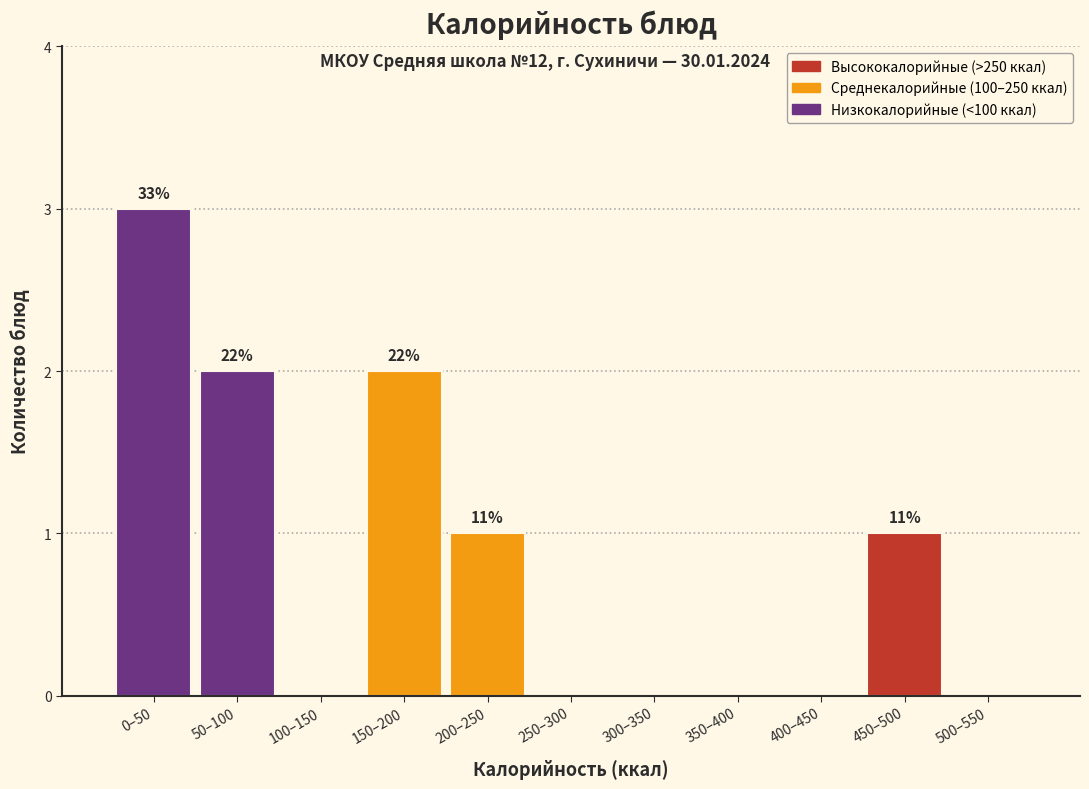

Reading right to left, extract all data points from this chart.

500–550=0	450–500=1	400–450=0	350–400=0	300–350=0	250–300=0	200–250=1	150–200=2	100–150=0	50–100=2	0–50=3